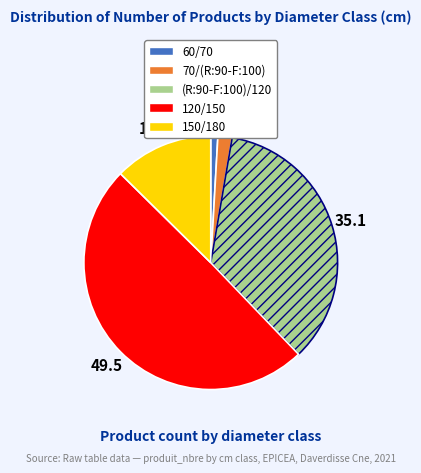

Between 70/(R:90-F:100) and 120/150, which is larger?

120/150